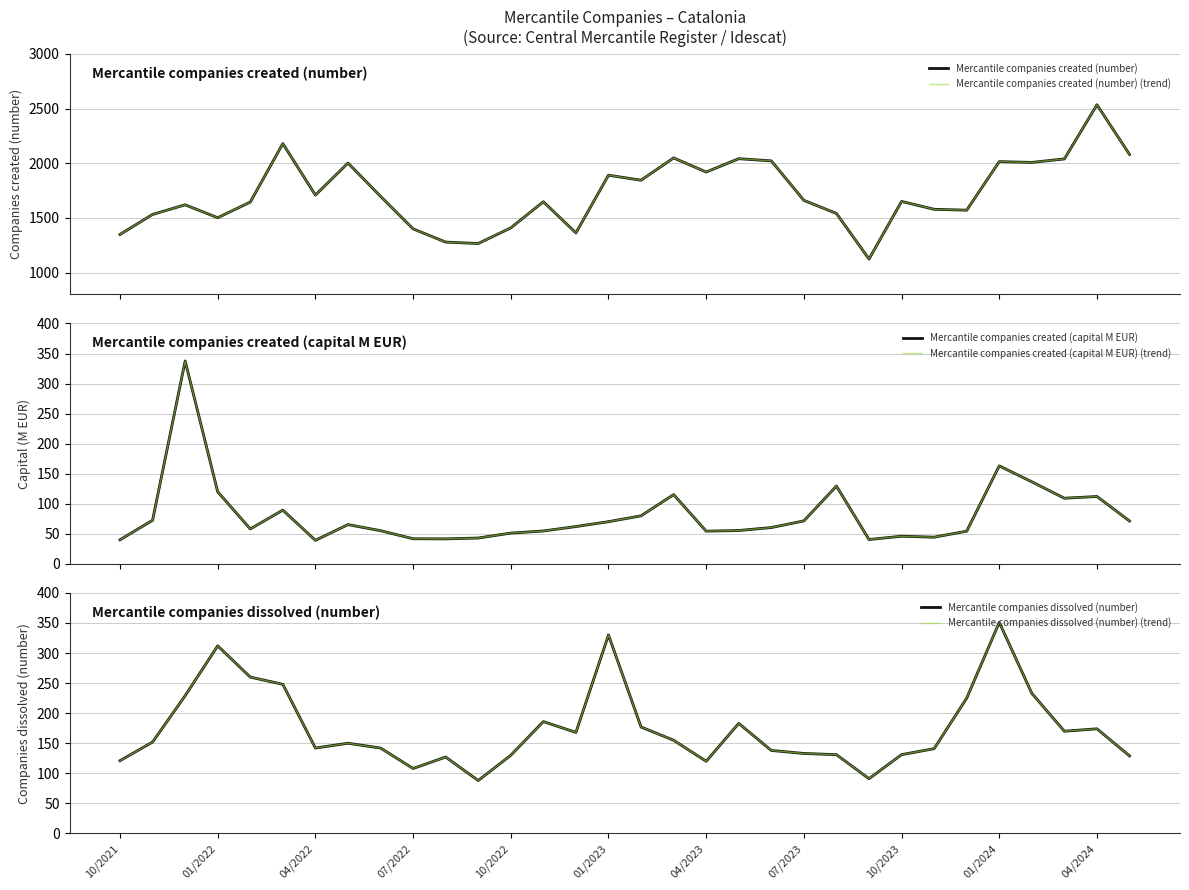

What is the difference between the highest and lowest values at 19?

1986.4